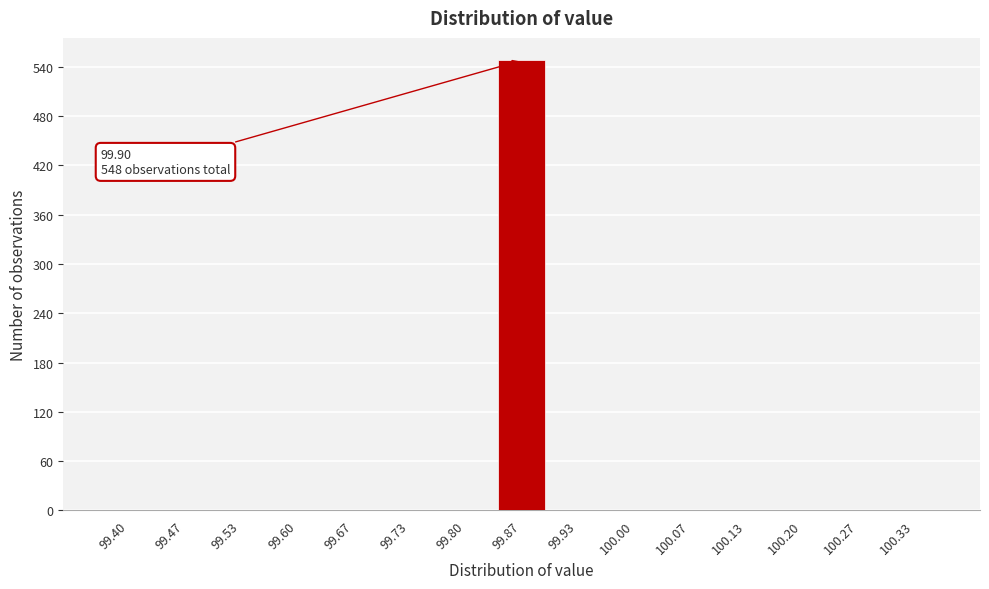

Reading right to left, transcribe all the data shown in this chart.

100.33=0	100.27=0	100.20=0	100.13=0	100.07=0	100.00=0	99.93=0	99.87=548	99.80=0	99.73=0	99.67=0	99.60=0	99.53=0	99.47=0	99.40=0